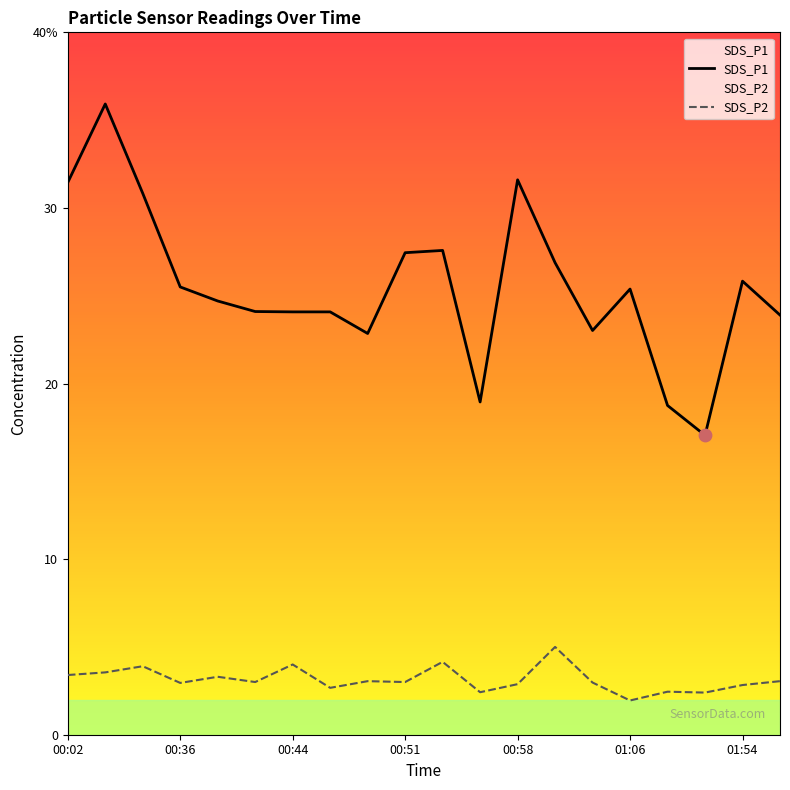

What are all the series names shown in the legend?

SDS_P1, SDS_P2